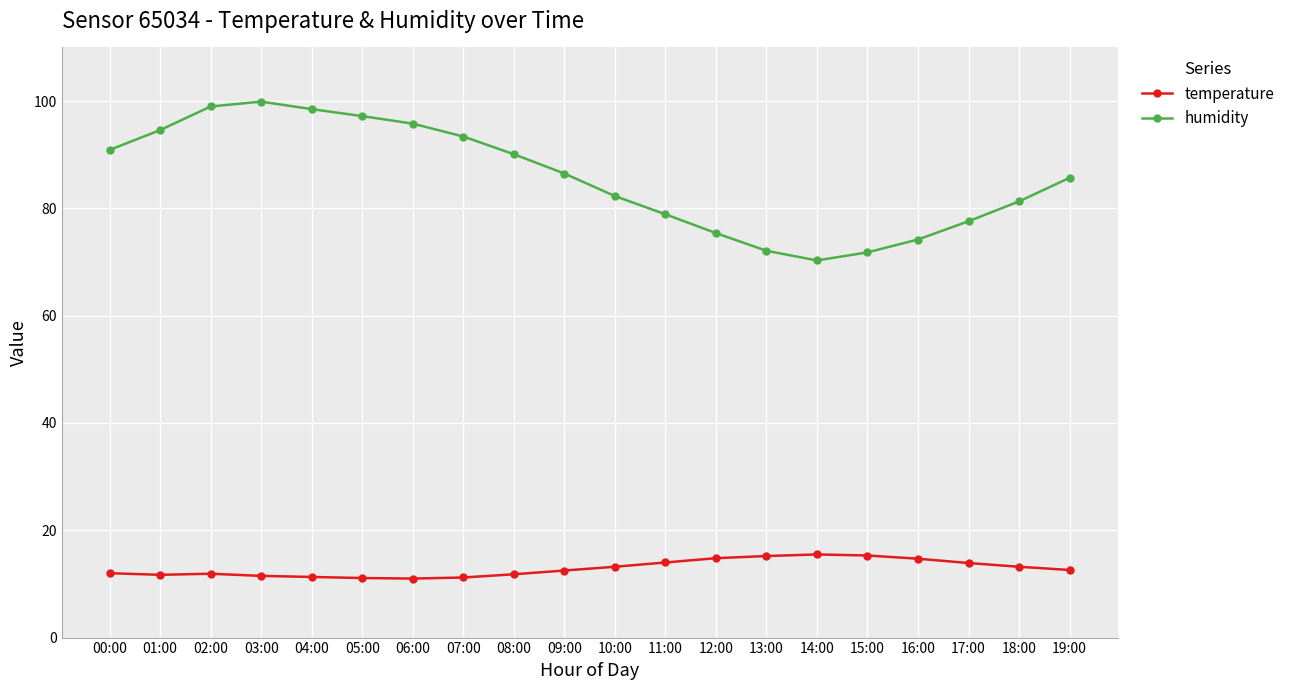

Which category has the highest value in the humidity series?

03:00